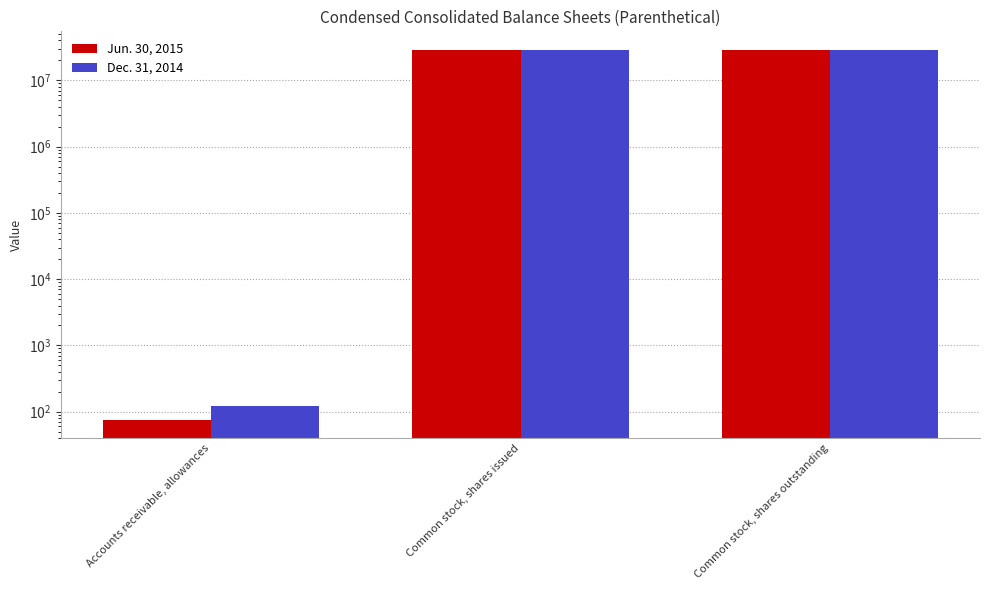

At how many categories does at least one series exceed 12514266?

2